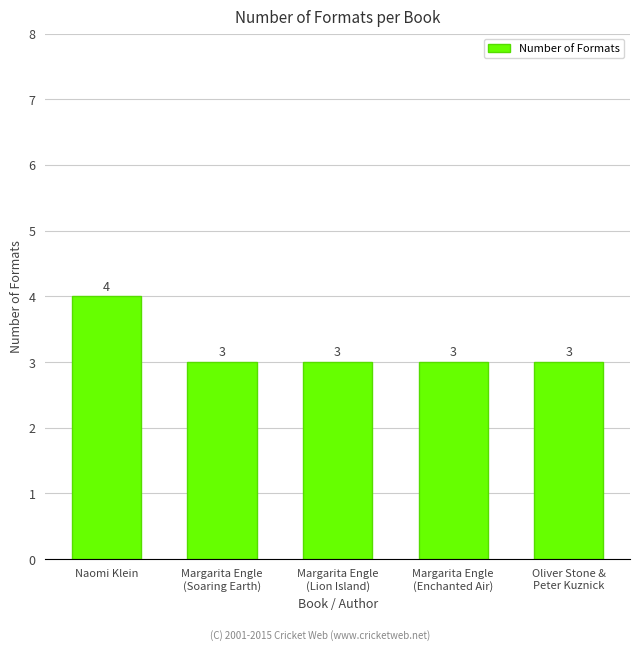

Reading left to right, transcribe all the data shown in this chart.

Naomi Klein=4	Margarita Engle
(Soaring Earth)=3	Margarita Engle
(Lion Island)=3	Margarita Engle
(Enchanted Air)=3	Oliver Stone &
Peter Kuznick=3